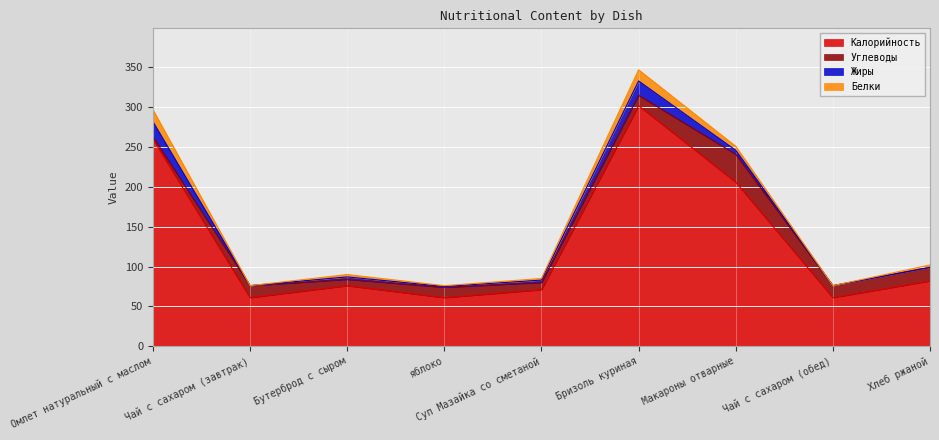

How many data points in Калорийность are above 76?

4